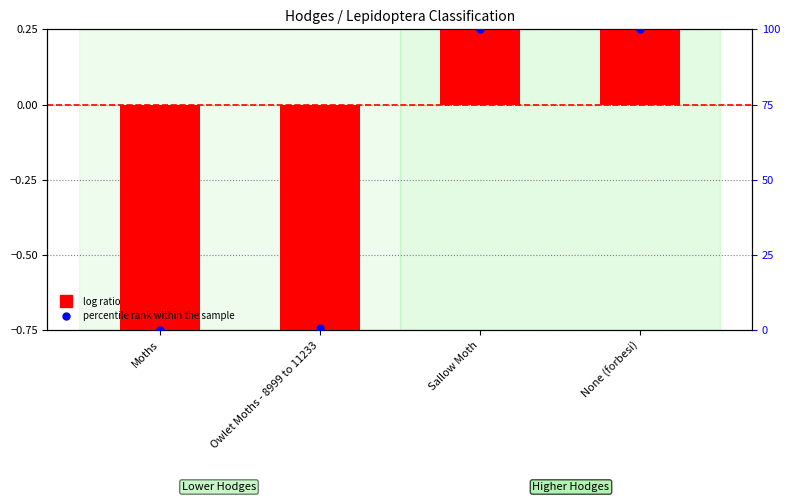

Which series contains the highest Y value?

percentile rank within the sample